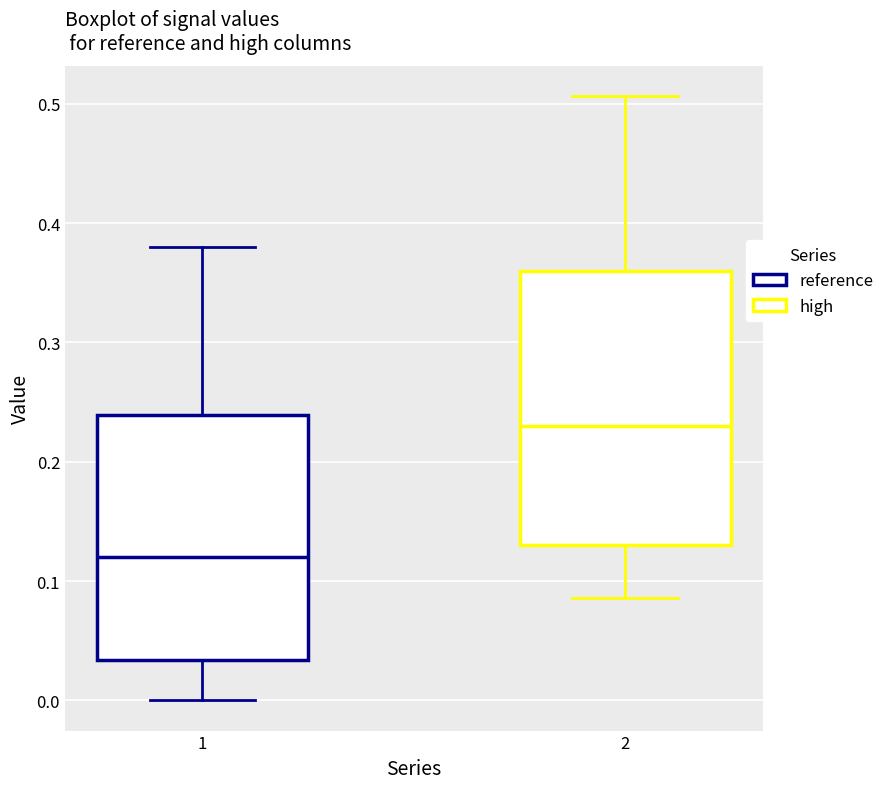

Reading left to right, read every box against the y-axis: the position of its median line, the range the box covers, and the ends of its whiskers. The values are not printed on the chart, so give them approximately, as read against the axis.

1: median 0.12, box 0.03 to 0.24, whiskers 0.00 to 0.38
2: median 0.23, box 0.13 to 0.36, whiskers 0.09 to 0.51